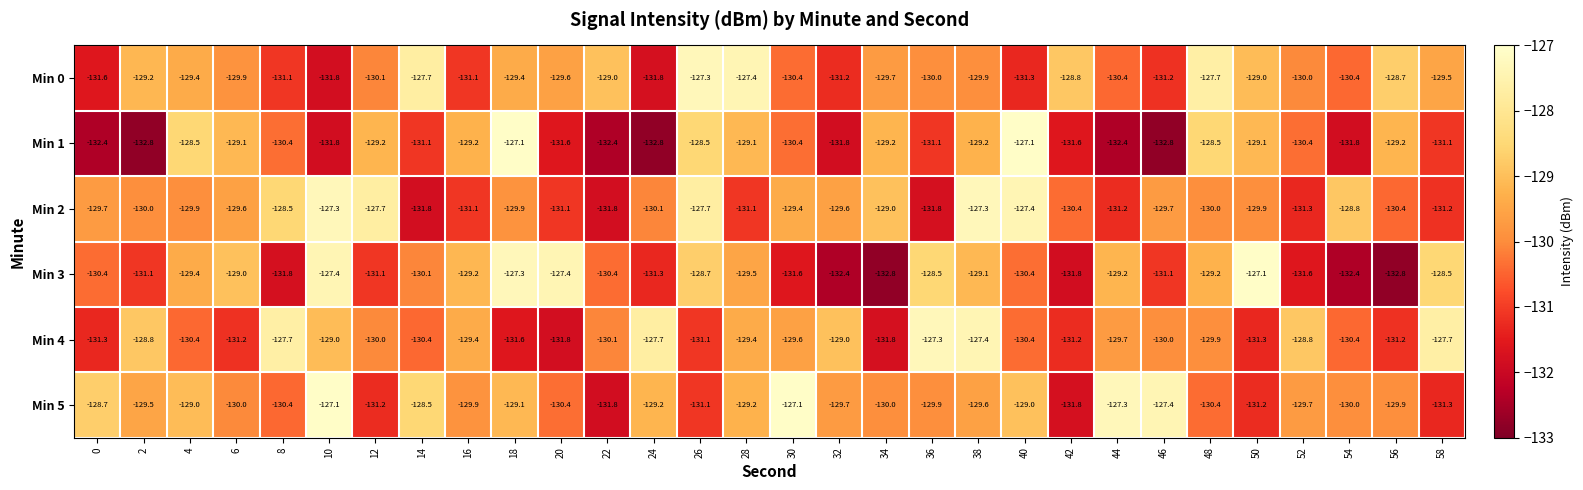

Which category has the highest value in the Min 4 series?

36